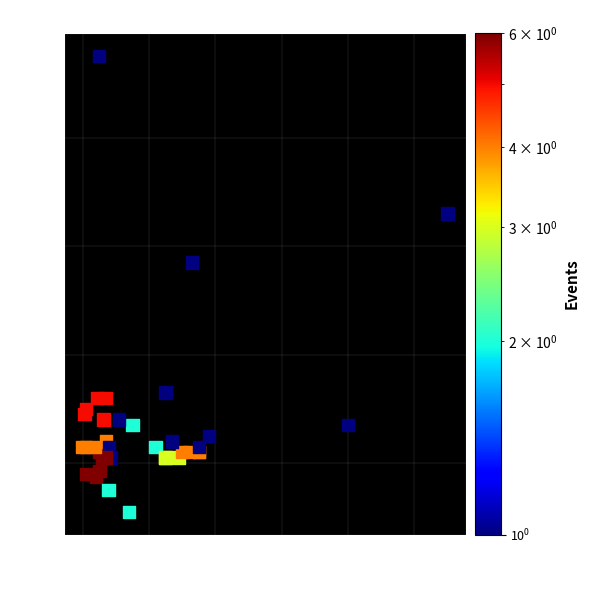

What Y value in the scatter plot is closest to 530?

570